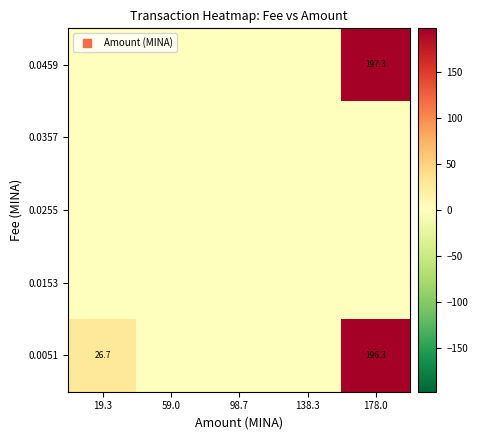

Rank the categories by 0.0051 value from lowest to highest.

59.0, 98.7, 138.3, 19.3, 178.0